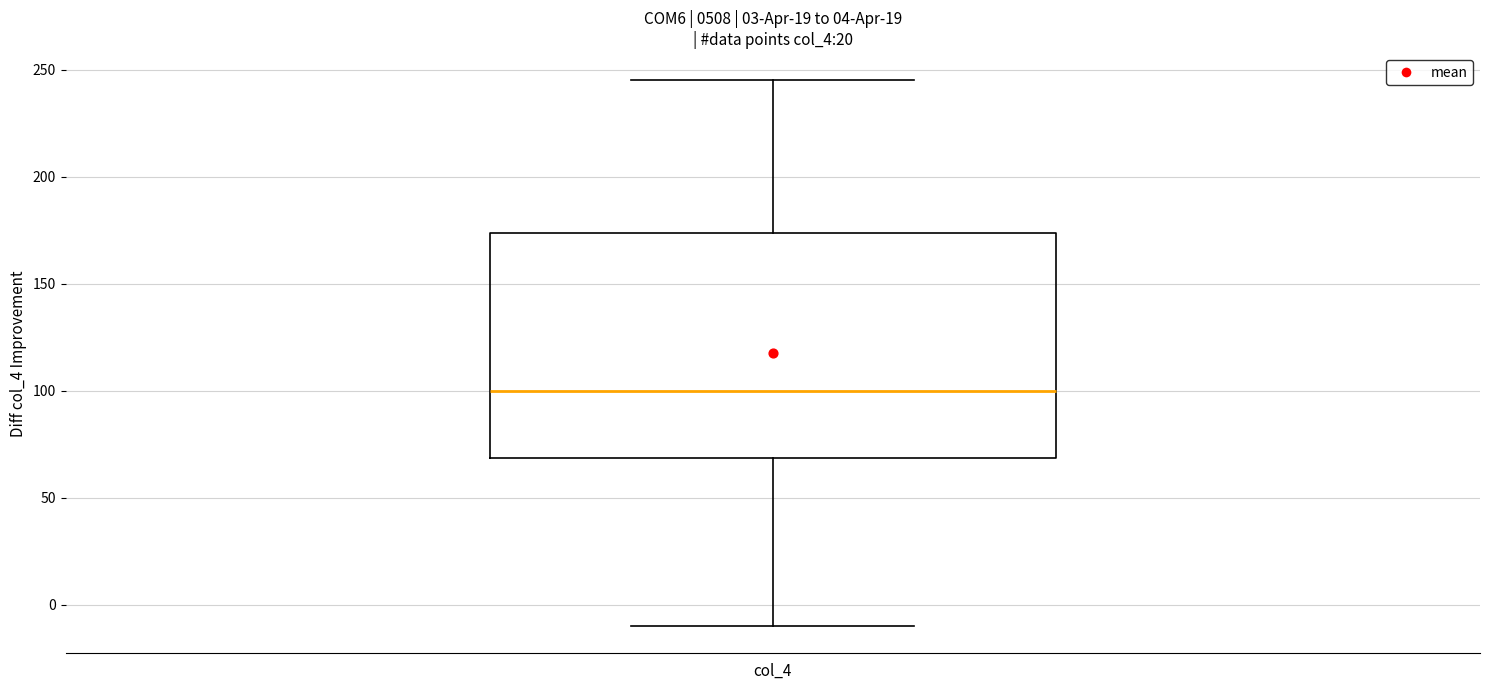

Transcribe this box plot: give where the median line is, the range the box spans, and where the two whiskers end, as read against the y-axis. The values are not printed on the chart, so give them approximately, as read against the axis.

median 100, box 70 to 175, whiskers -10 to 245